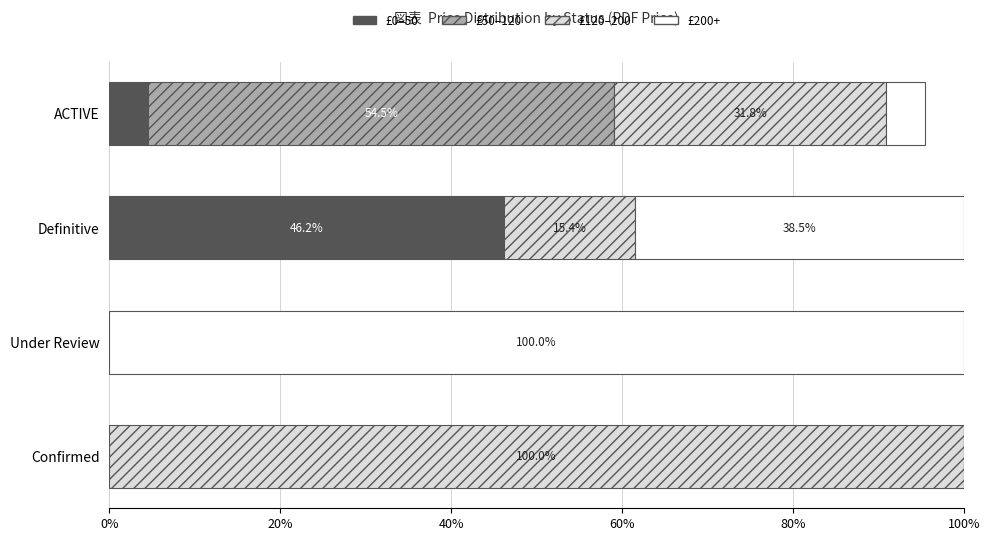

How many data points in £0–50 are above 4?

2